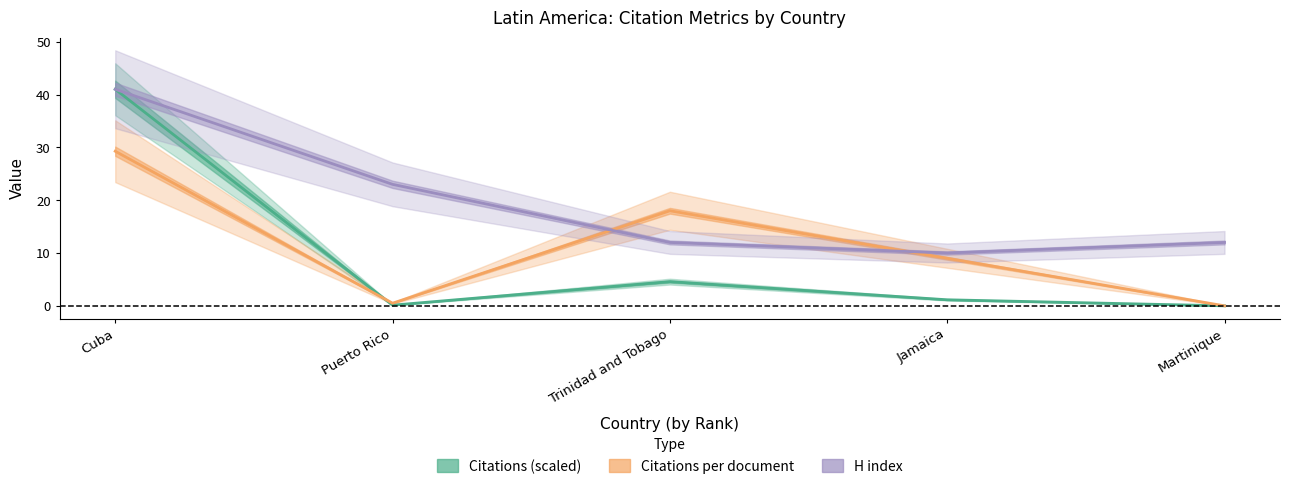

Which series has the largest range (max minus min)?

Citations (scaled)